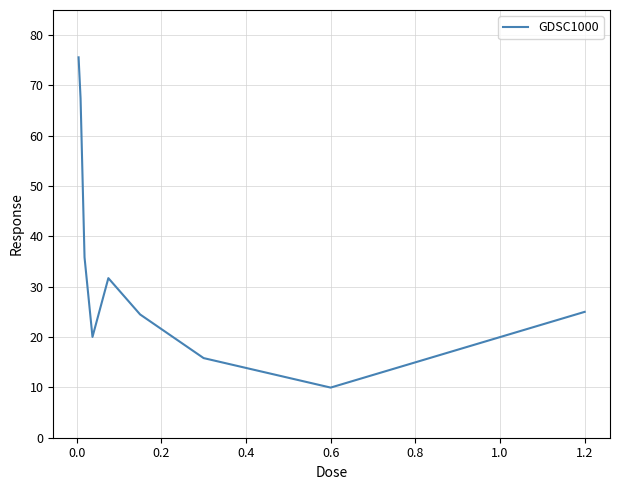

What is the greatest value displayed?

75.6